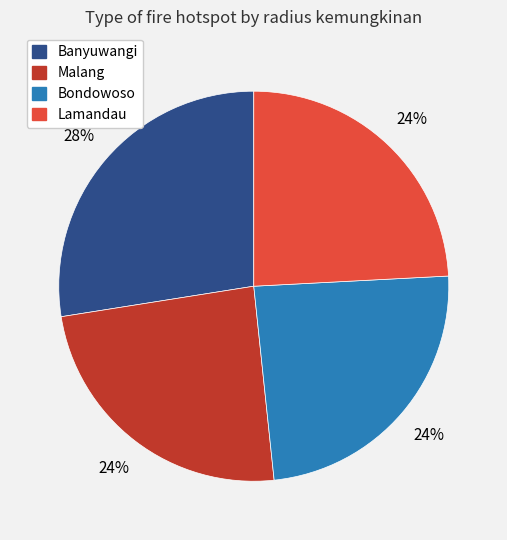

To the nearest percent, what is the combined percentage of Lamandau and Banyuwangi?

52%